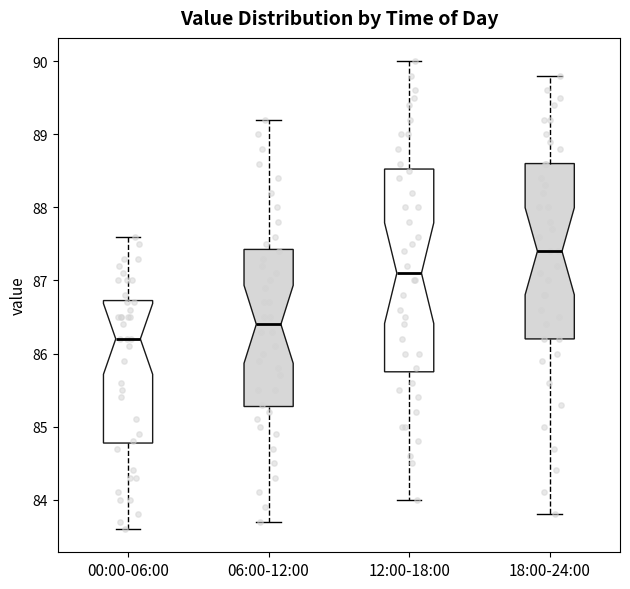

Which box has the highest median line?

18:00-24:00